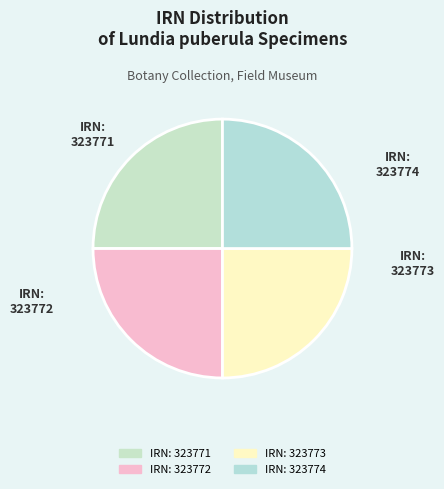

How many slices are in this pie chart?

4